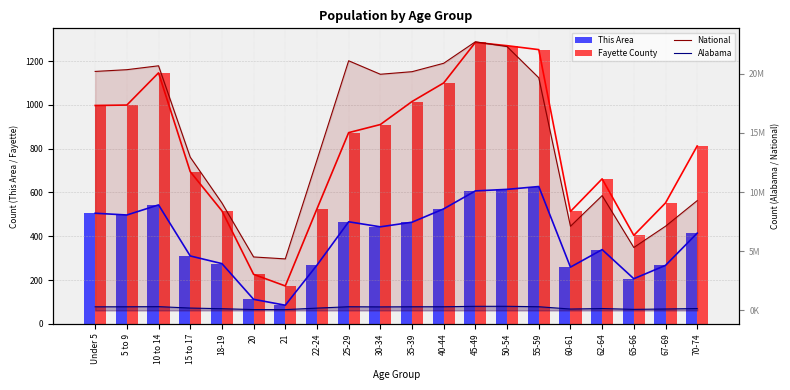

Where is Fayette County nearest to the value 729?

15 to 17